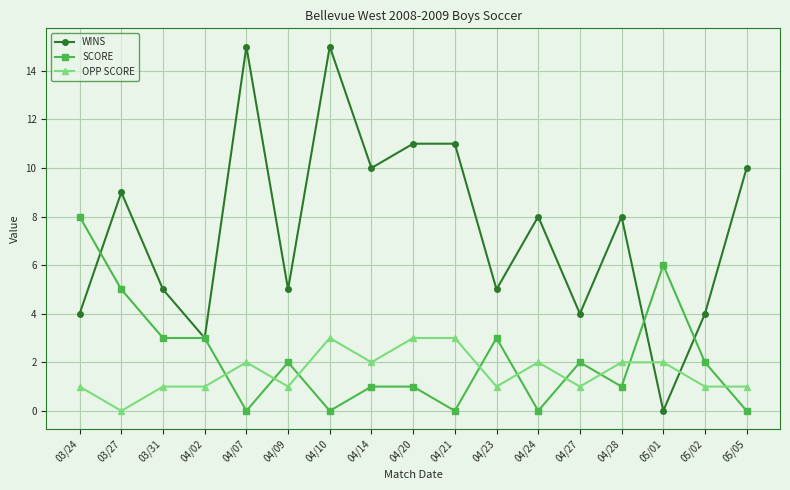

List the series in order of their peak value, highest first.

WINS, SCORE, OPP SCORE